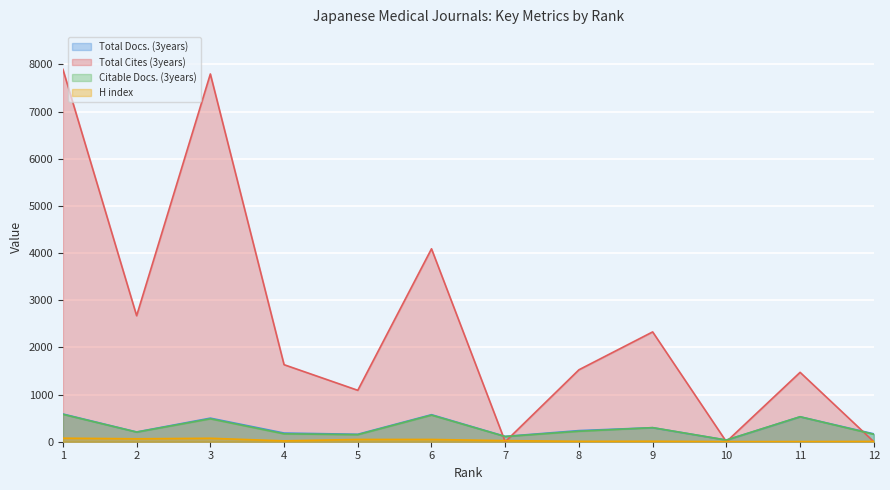

The value of Citable Docs. (3years) at 8 is 222. True or false?

True